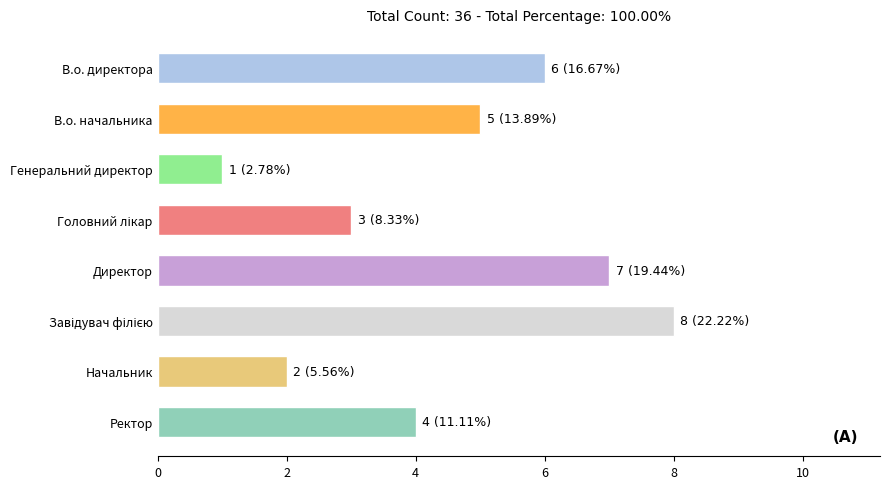

Count the number of data series in this chart.

1